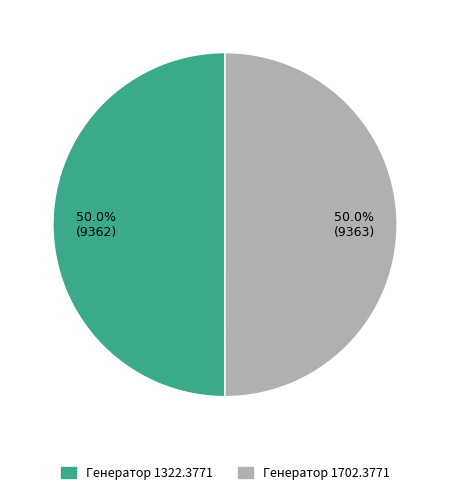

Is it true that Генератор 1702.3771 is 50% of the pie?

True